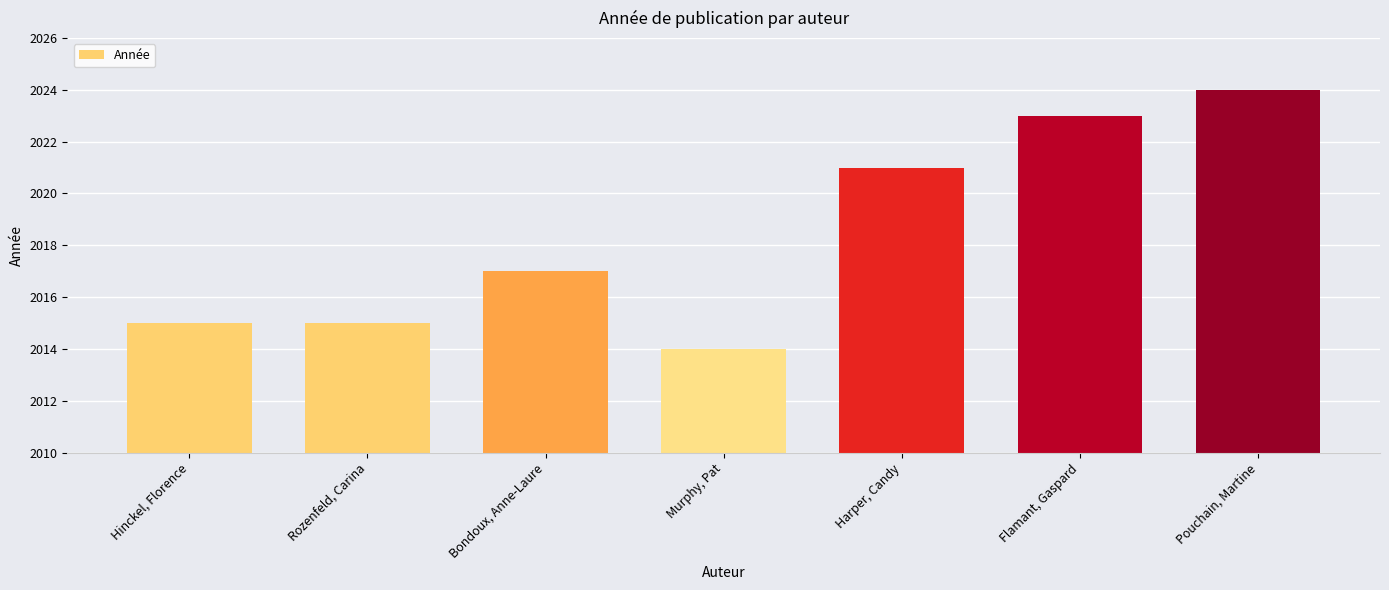

What is the greatest value displayed?

2024